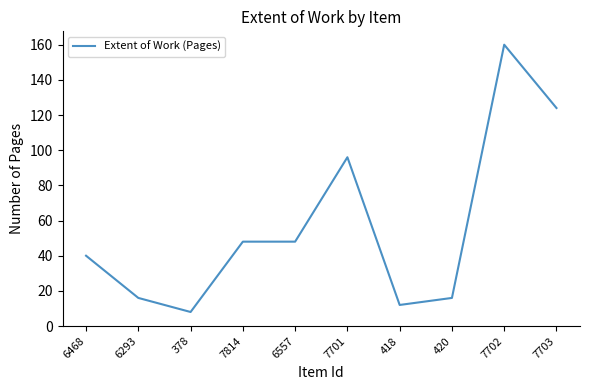

What position from the right is 378?

8